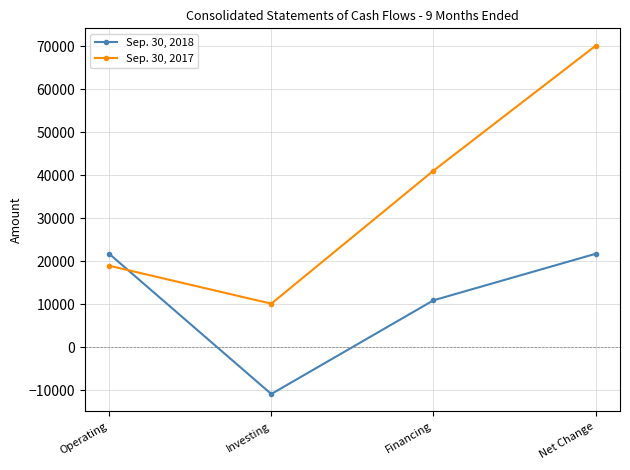

Count the number of categories in the chart.

4